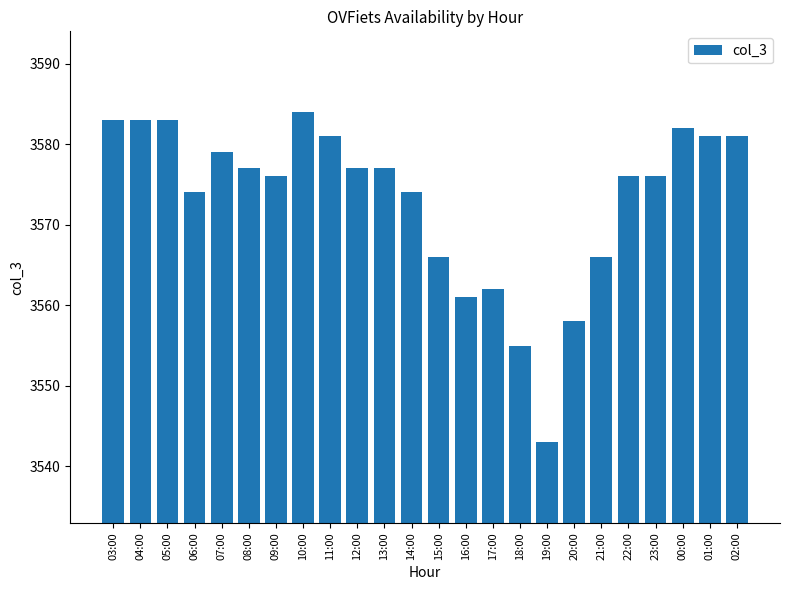

What is the maximum value shown in the chart?

3584